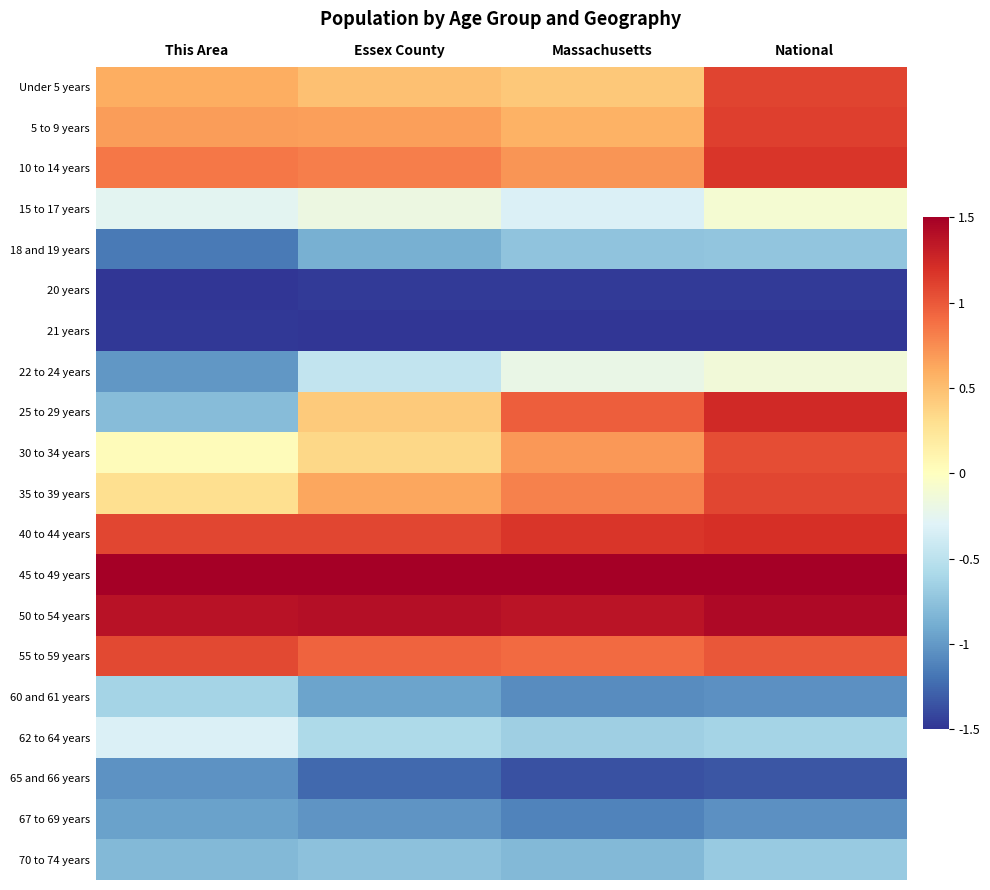

List the series in order of their peak value, highest first.

45 to 49 years, 50 to 54 years, 25 to 29 years, 40 to 44 years, 10 to 14 years, 5 to 9 years, Under 5 years, 35 to 39 years, 55 to 59 years, 30 to 34 years, 15 to 17 years, 22 to 24 years, 62 to 64 years, 60 and 61 years, 70 to 74 years, 18 and 19 years, 67 to 69 years, 65 and 66 years, 20 years, 21 years